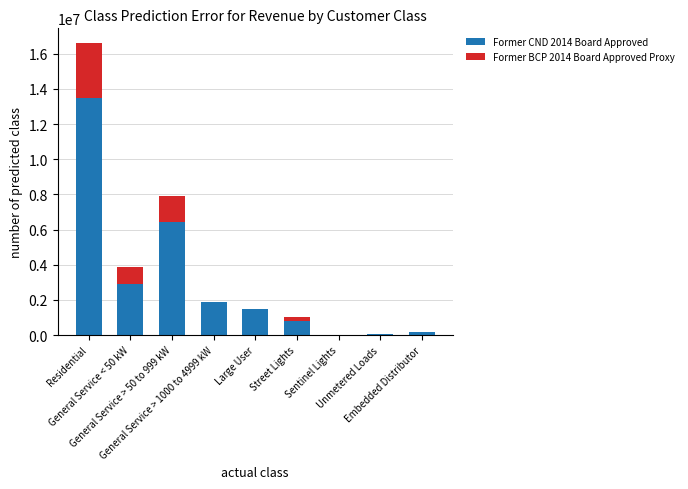

What is the highest value of the Former CND 2014 Board Approved series?

13473027.0